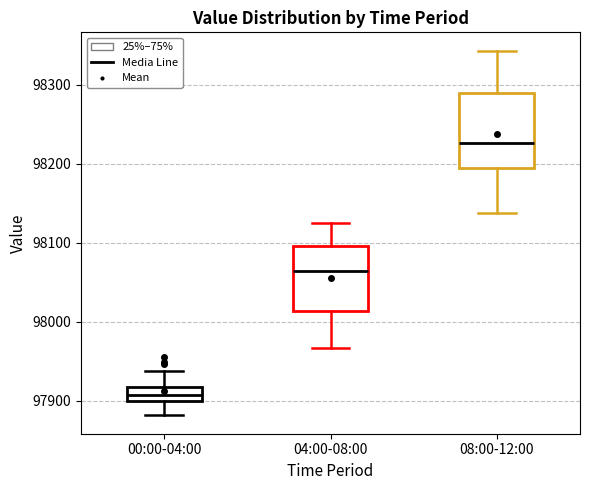

Comparing the boxes themselves (not the whiskers), which one is the tallest?

08:00-12:00